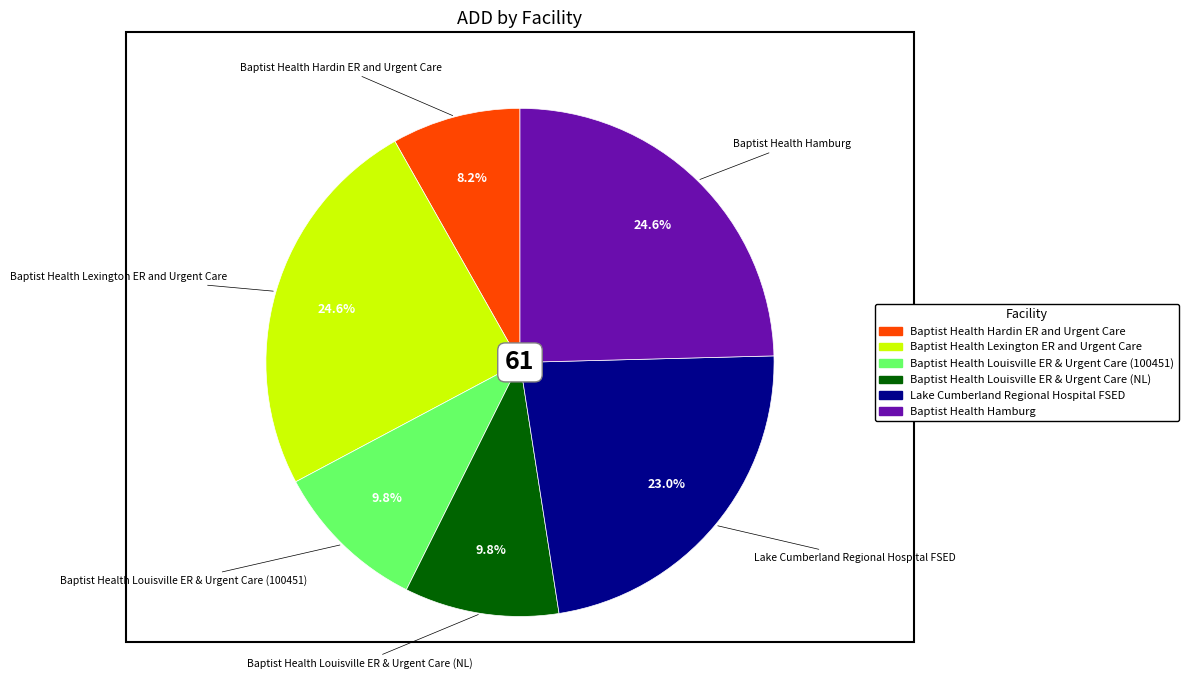

Does any single category account for the majority?

No